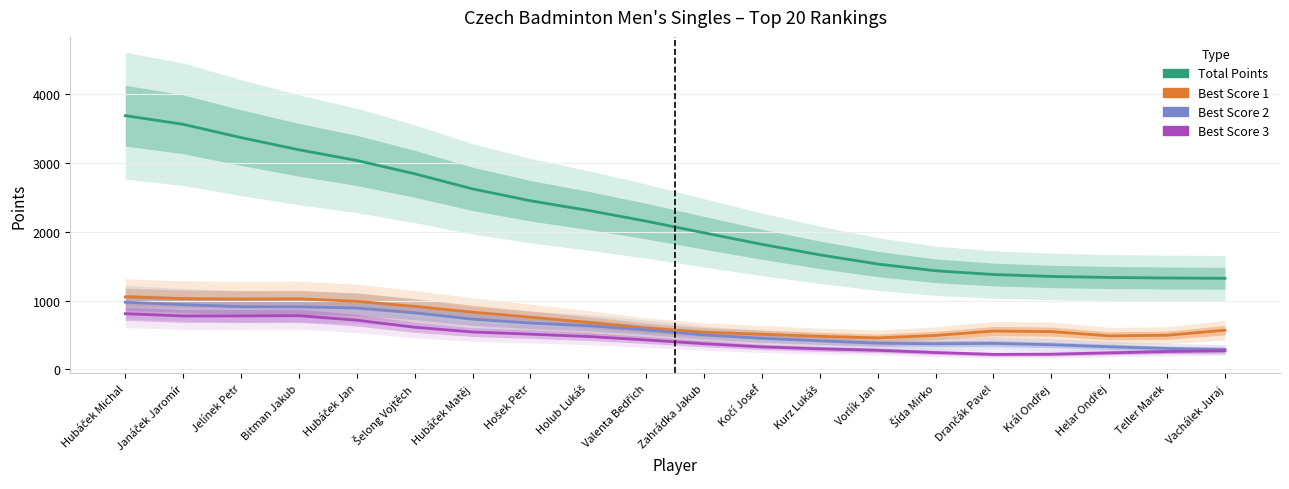

At which category does the chart reach its minimum across all series?

Drančák Pavel